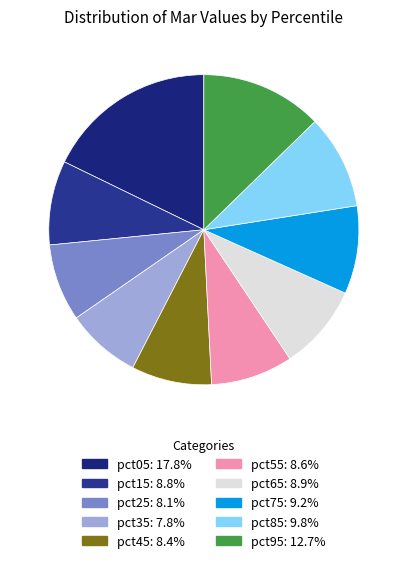

What portion of the pie excludes pct55?

91.4%